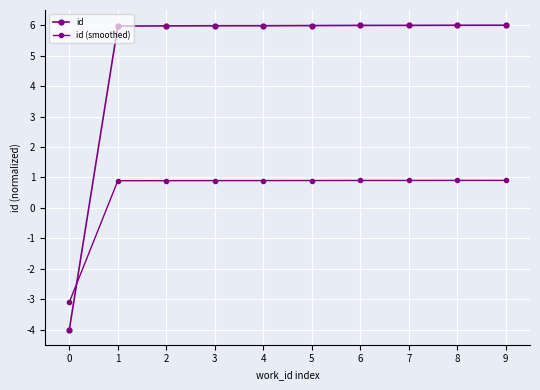

The id (smoothed) series shows 0.9 at 5. True or false?

True